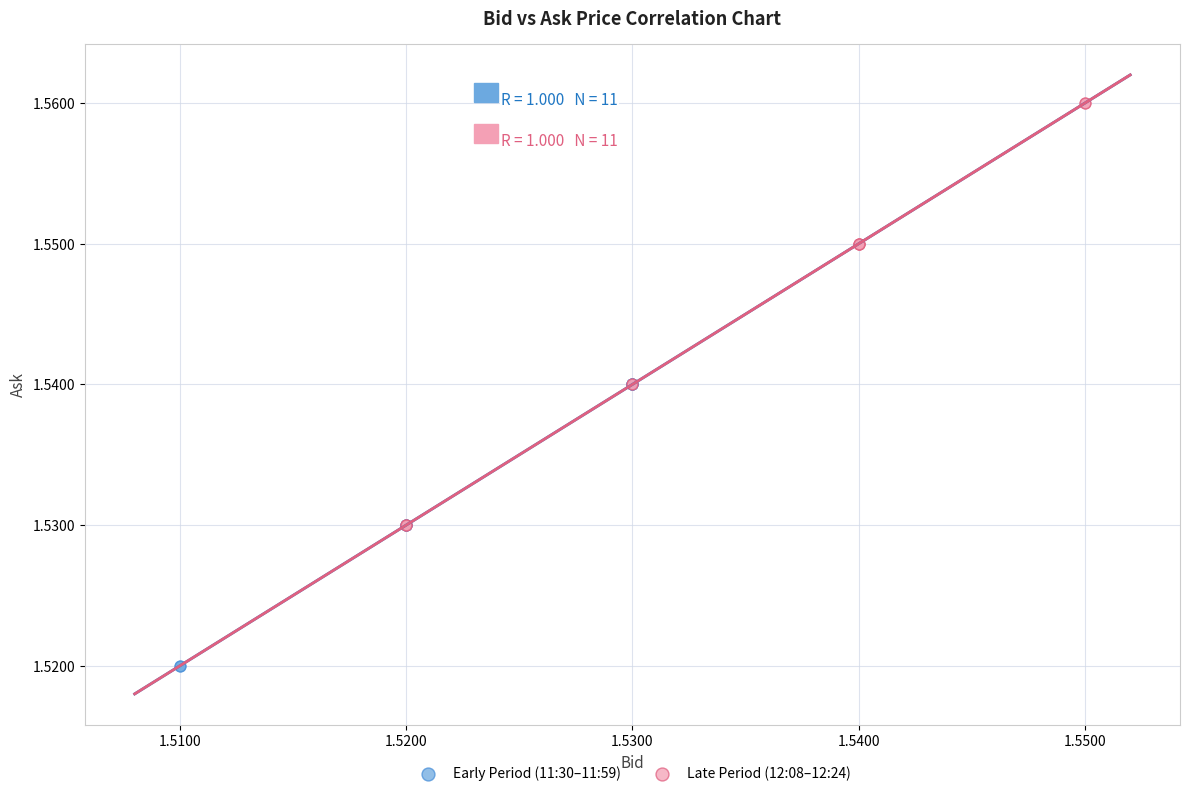

Which series contains the highest Y value?

Late Period (12:08–12:24)